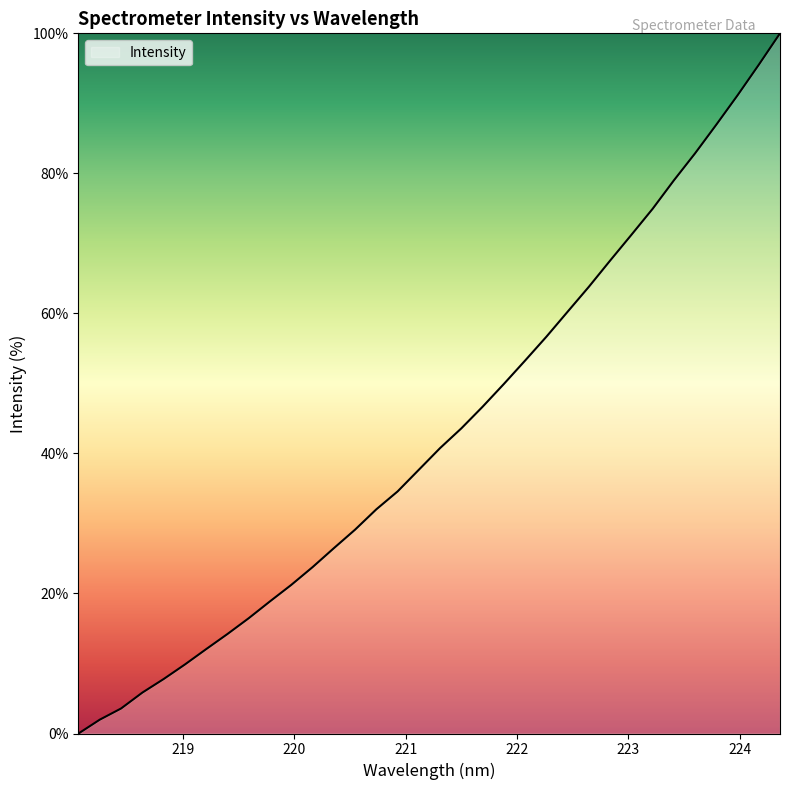

What is the maximum value shown in the chart?

100.0